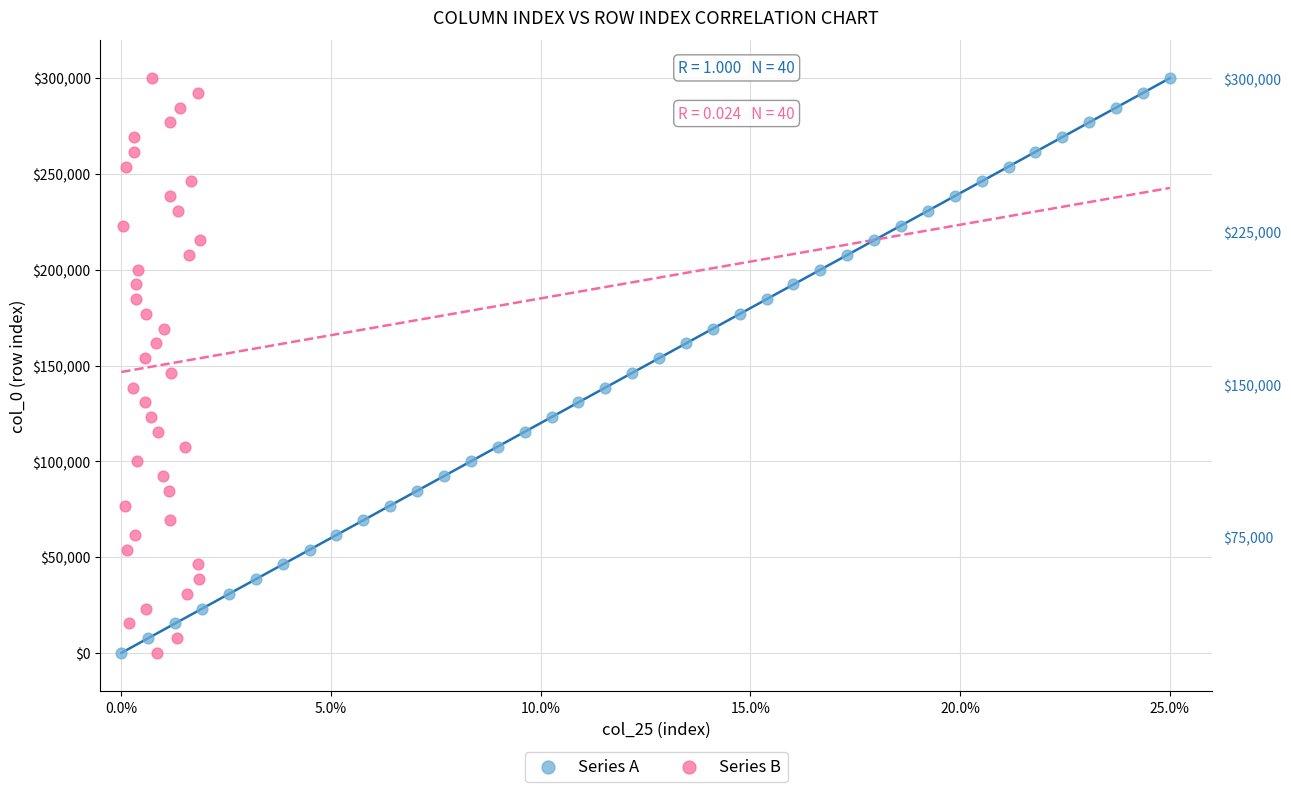

What are all the series names shown in the legend?

Series A, Series B